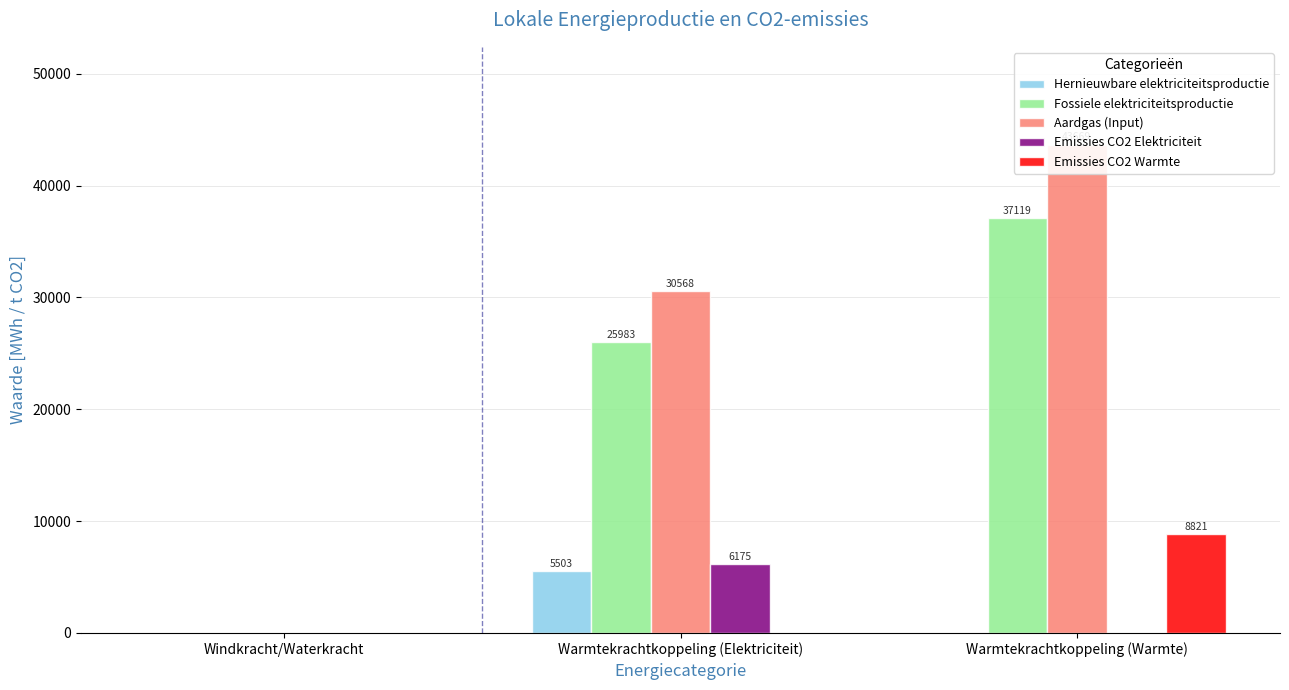

Reading left to right, transcribe all the data shown in this chart.

Hernieuwbare elektriciteitsproductie: Windkracht/Waterkracht=0.0	Warmtekrachtkoppeling (Elektriciteit)=5503.3	Warmtekrachtkoppeling (Warmte)=0.0
Fossiele elektriciteitsproductie: Windkracht/Waterkracht=0.0	Warmtekrachtkoppeling (Elektriciteit)=25983.0	Warmtekrachtkoppeling (Warmte)=37118.6
Aardgas (Input): Windkracht/Waterkracht=0.0	Warmtekrachtkoppeling (Elektriciteit)=30568.2	Warmtekrachtkoppeling (Warmte)=43668.9
Emissies CO2 Elektriciteit: Windkracht/Waterkracht=0.0	Warmtekrachtkoppeling (Elektriciteit)=6174.8	Warmtekrachtkoppeling (Warmte)=0.0
Emissies CO2 Warmte: Windkracht/Waterkracht=0.0	Warmtekrachtkoppeling (Elektriciteit)=0.0	Warmtekrachtkoppeling (Warmte)=8821.1